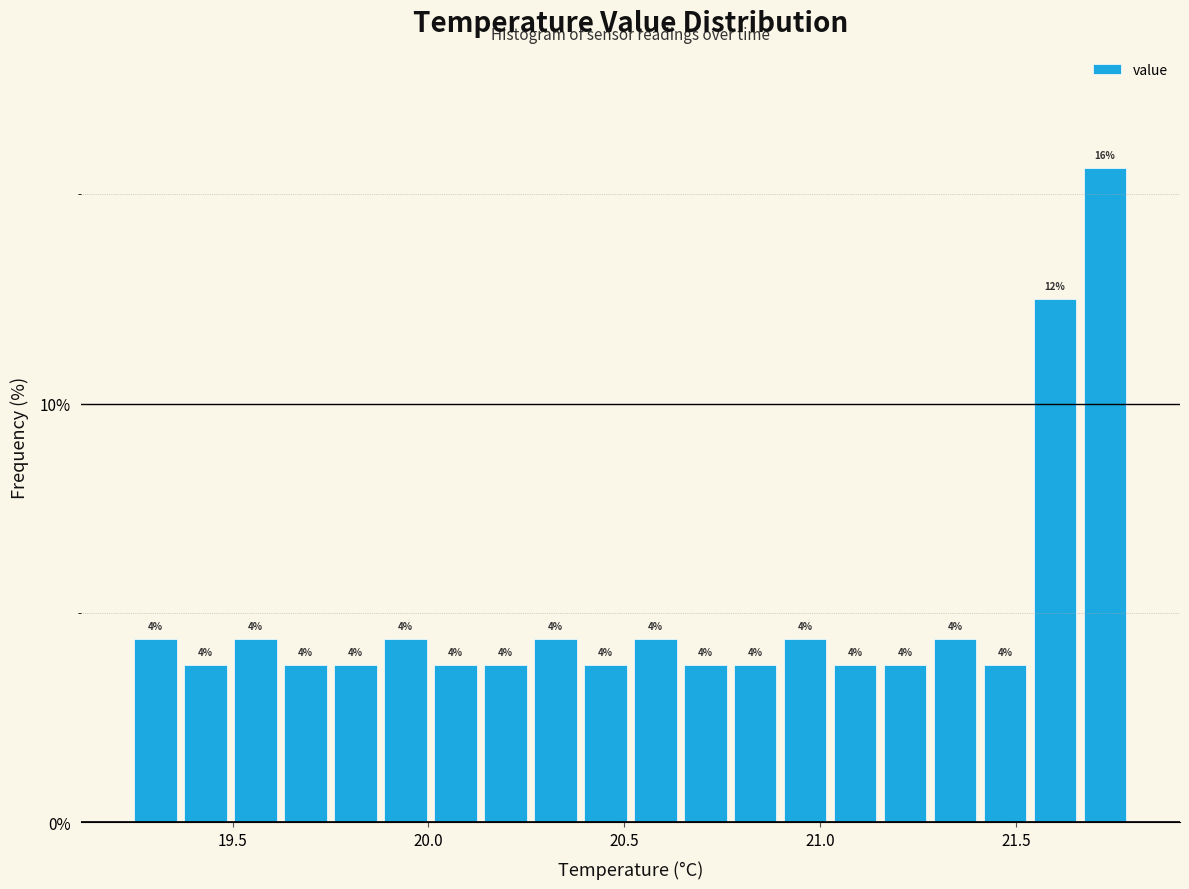

Around what value on the x-axis is the tallest bar? Give the approximate position of its centre, as read against the axis.

21.75